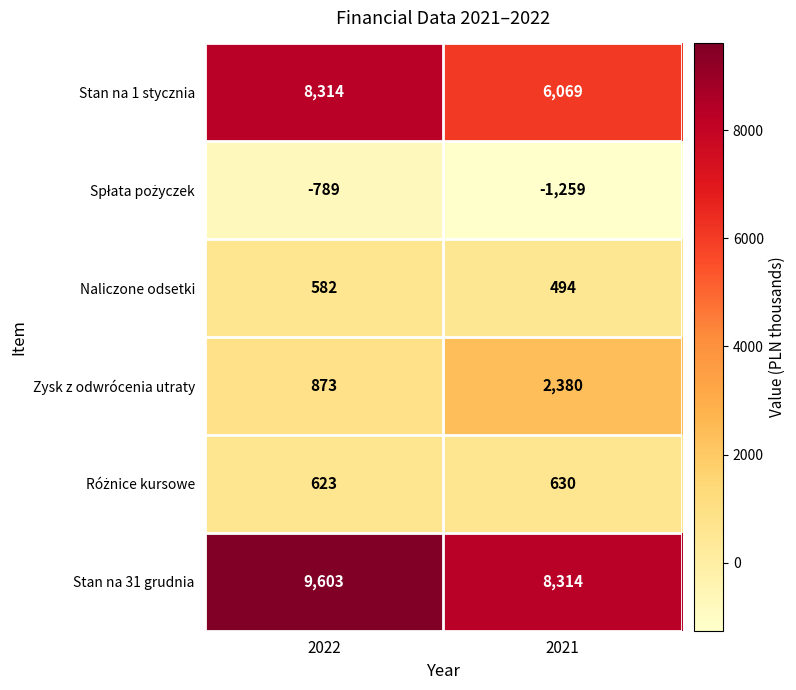

What is the difference between the maximum and minimum values in the Naliczone odsetki series?

88